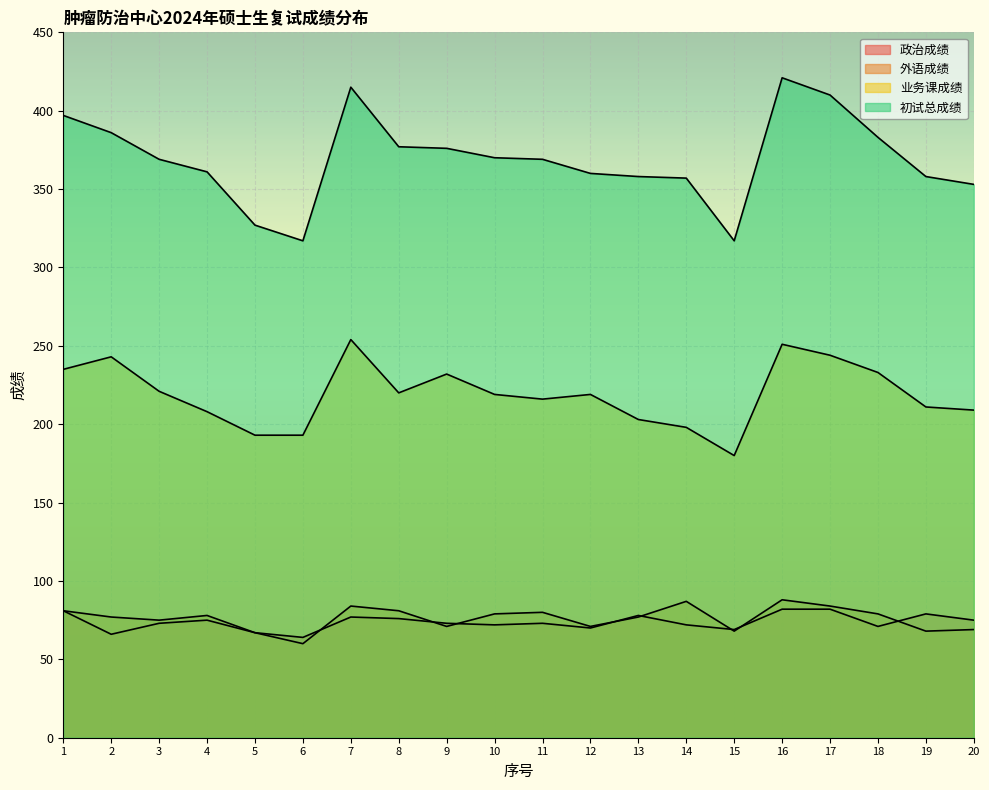

True or false: 初试总成绩 has more than 0 interior local peaks.

True